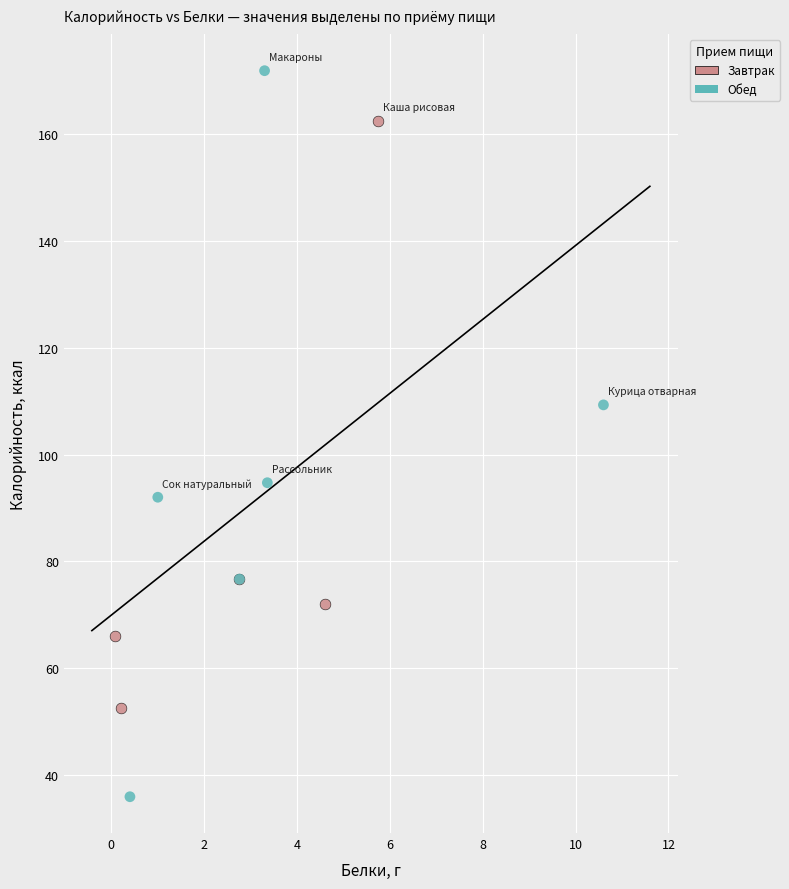

Which series reaches the maximum Y coordinate?

Обед